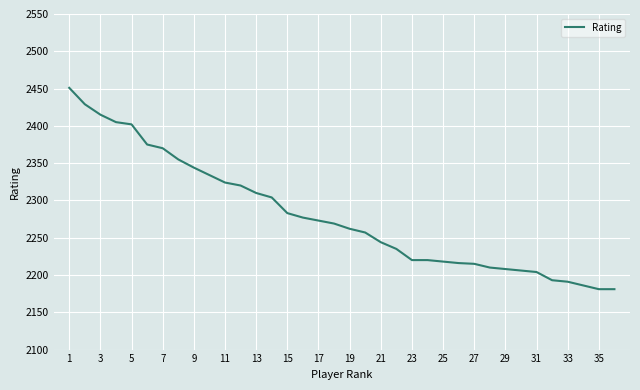

What is the difference between the maximum and minimum values?

270